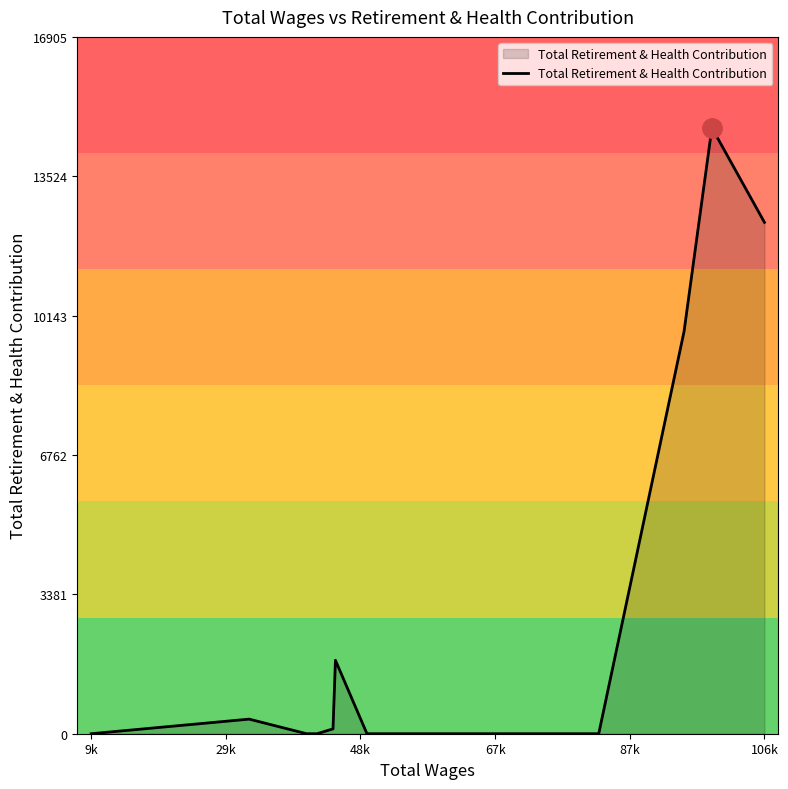

What is the maximum value shown in the chart?

14700